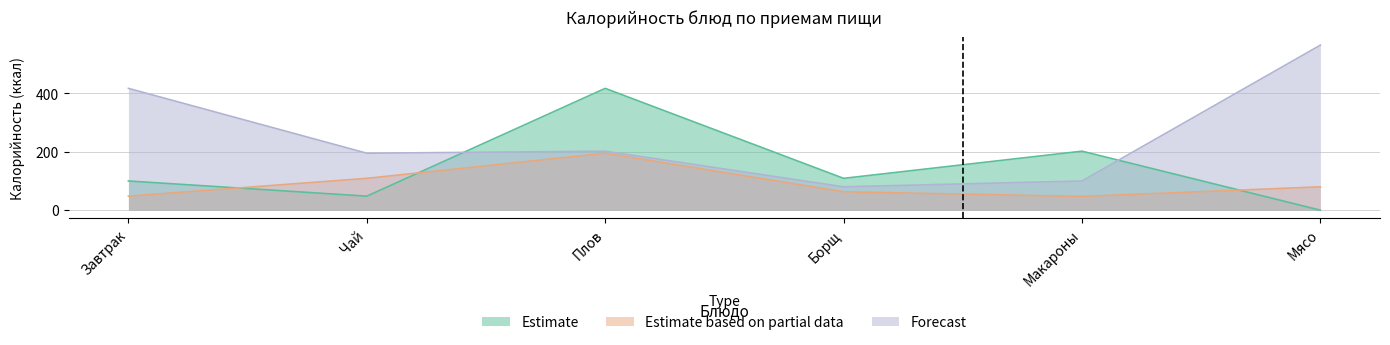

Reading left to right, extract all data points from this chart.

Estimate: Завтрак=100	Чай=48	Плов=417	Борщ=109	Макароны=202	Мясо=0
Estimate based on partial data: Завтрак=48	Чай=109	Плов=195	Борщ=63	Макароны=47	Мясо=80
Forecast: Завтрак=417	Чай=195	Плов=202	Борщ=80	Макароны=100	Мясо=565